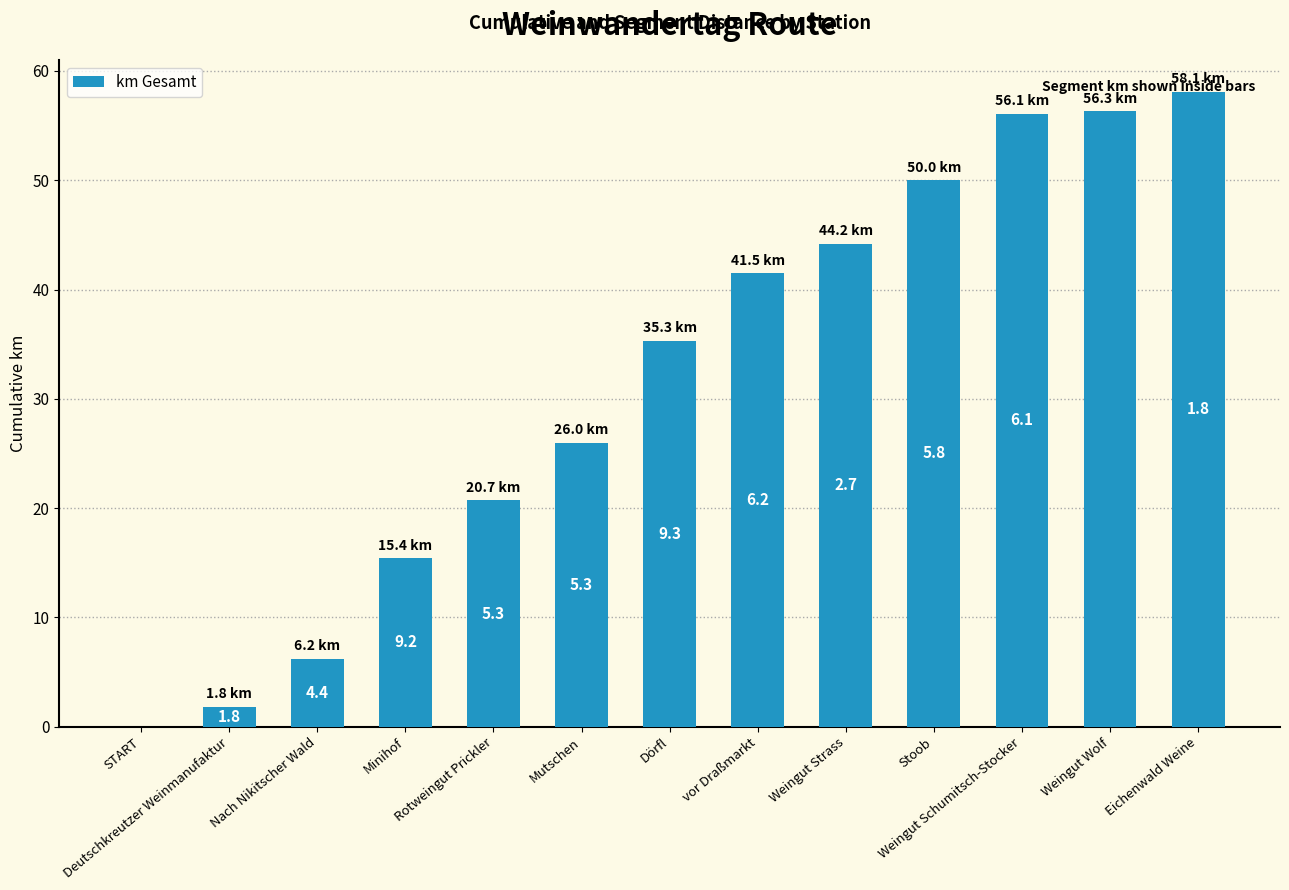

Are the bars horizontal?

No